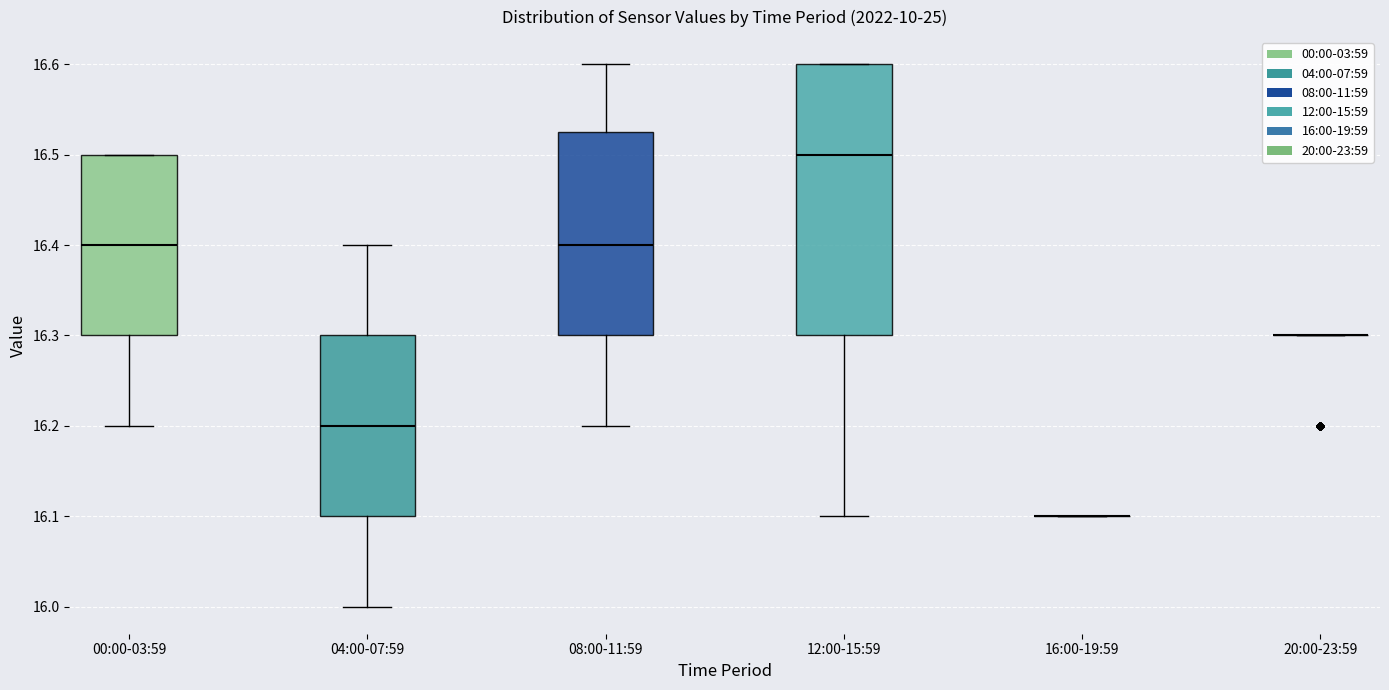

Reading left to right, transcribe this box plot: for each box, give where its median line is, the range the box spans, and where its two whiskers end, as read against the y-axis. The values are not printed on the chart, so give them approximately, as read against the axis.

00:00-03:59: median 16.40, box 16.30 to 16.50, whiskers 16.20 to 16.50
04:00-07:59: median 16.20, box 16.10 to 16.30, whiskers 16.00 to 16.40
08:00-11:59: median 16.40, box 16.30 to 16.53, whiskers 16.20 to 16.60
12:00-15:59: median 16.50, box 16.30 to 16.60, whiskers 16.10 to 16.60
16:00-19:59: box collapsed to a line at 16.10, whiskers 16.10 to 16.10
20:00-23:59: box collapsed to a line at 16.30, whiskers 16.30 to 16.30